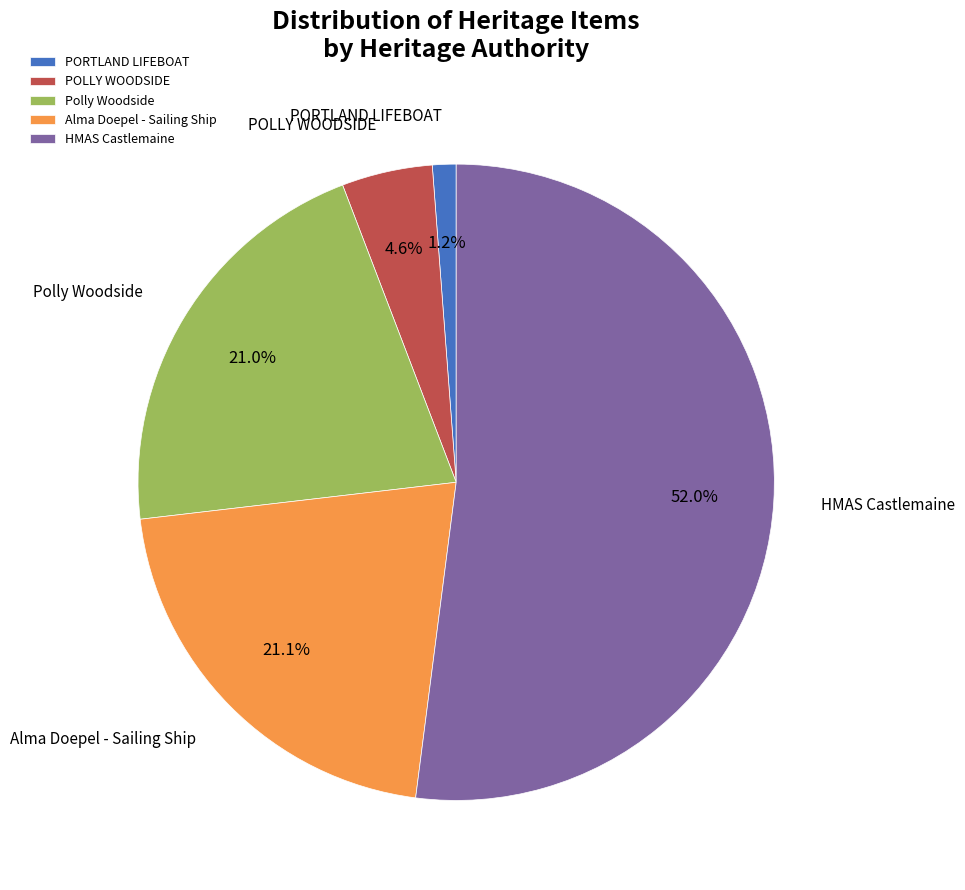

Combined, do HMAS Castlemaine and Polly Woodside account for over 50%?

Yes